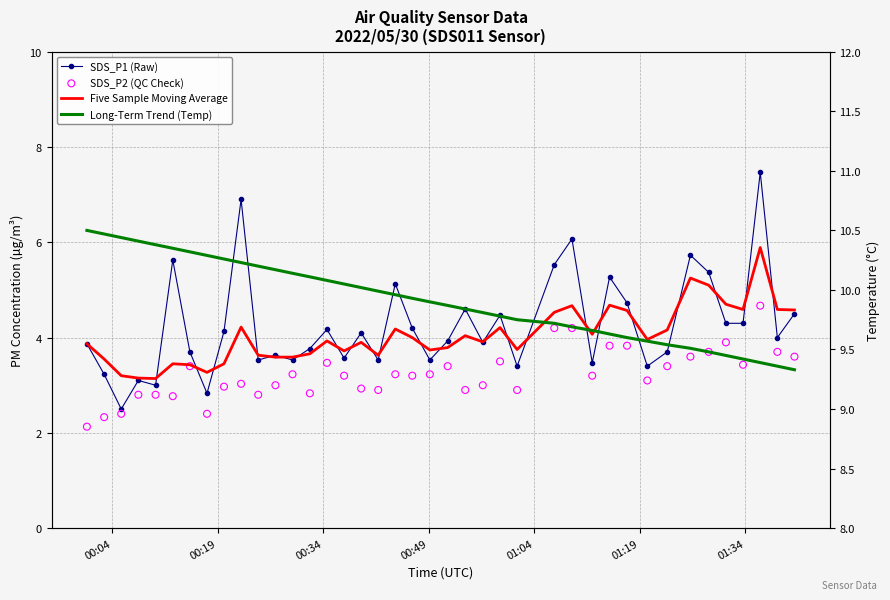

Which series contains the lowest Y value?

SDS_P2 (QC Check)